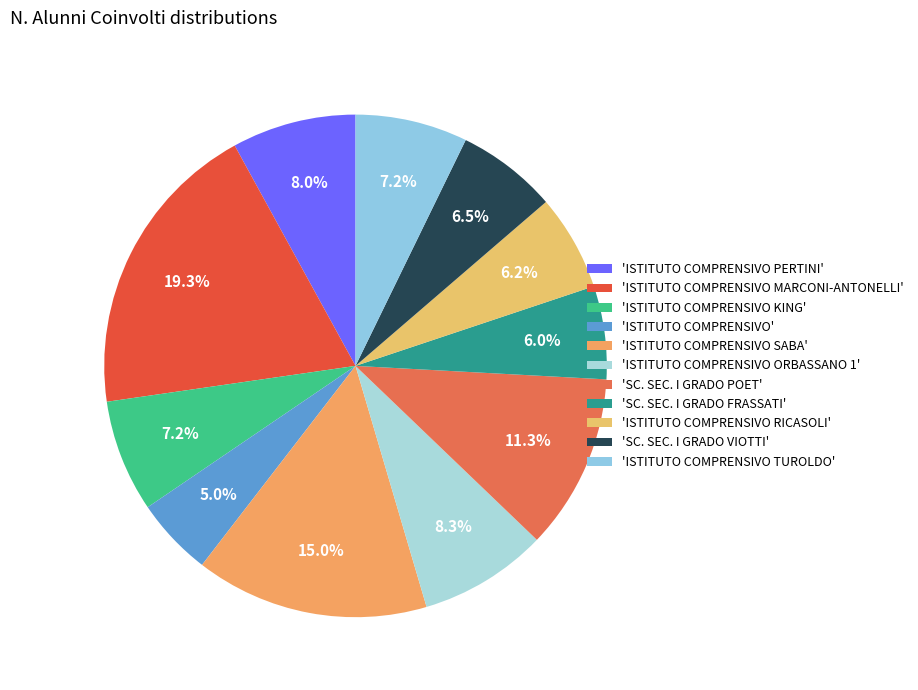

How many slices are in this pie chart?

11